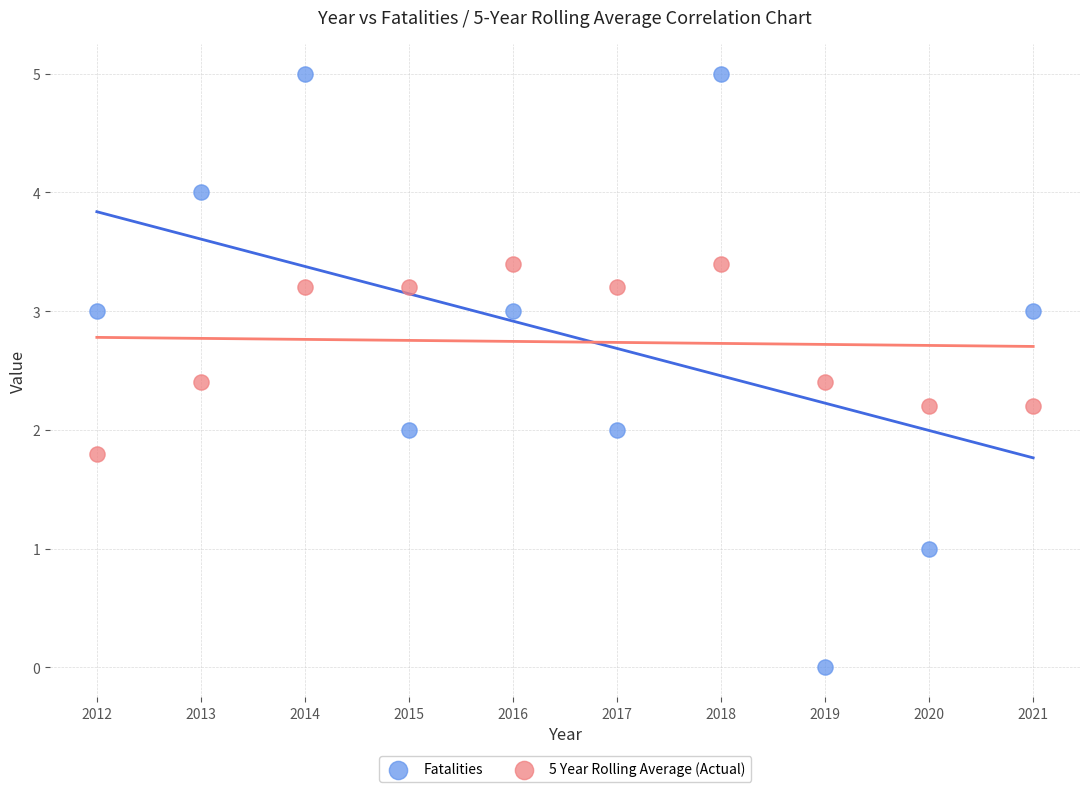

Across all data points, what is the range of Y values (max minus min)?

5.0